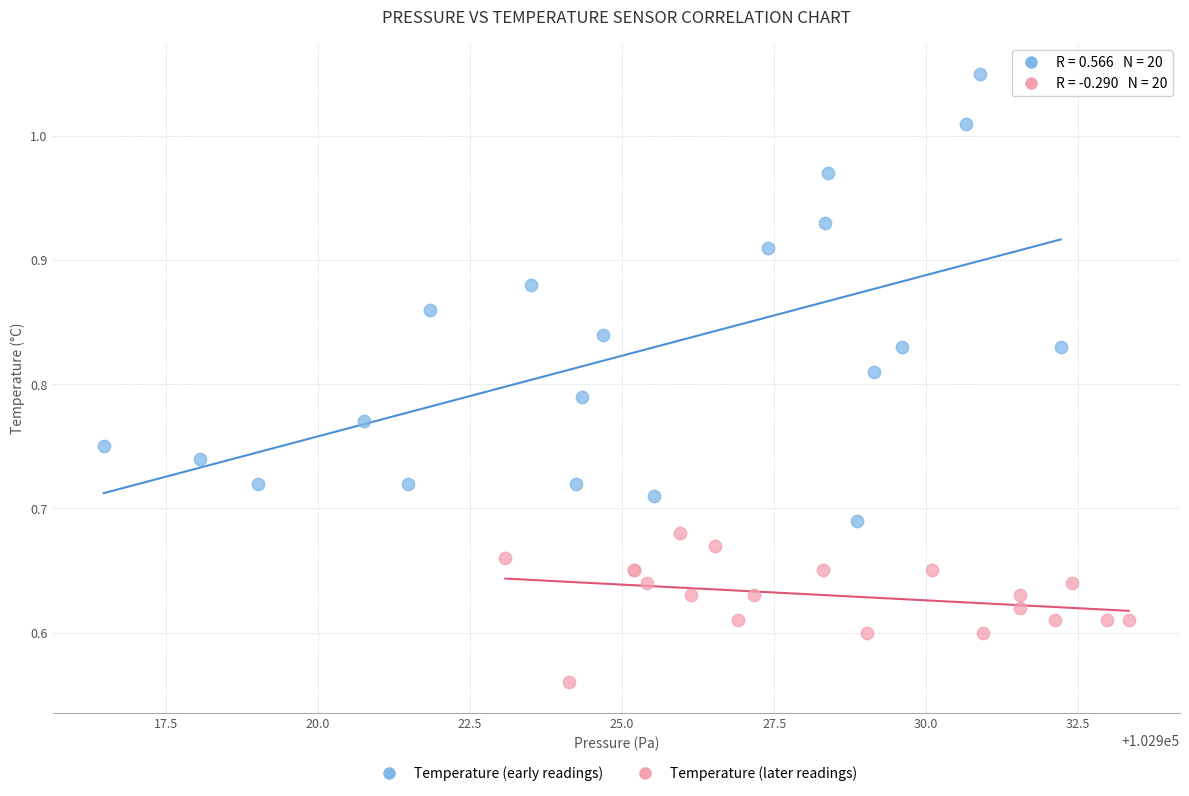

Which series reaches the maximum Y coordinate?

Temperature (early readings)